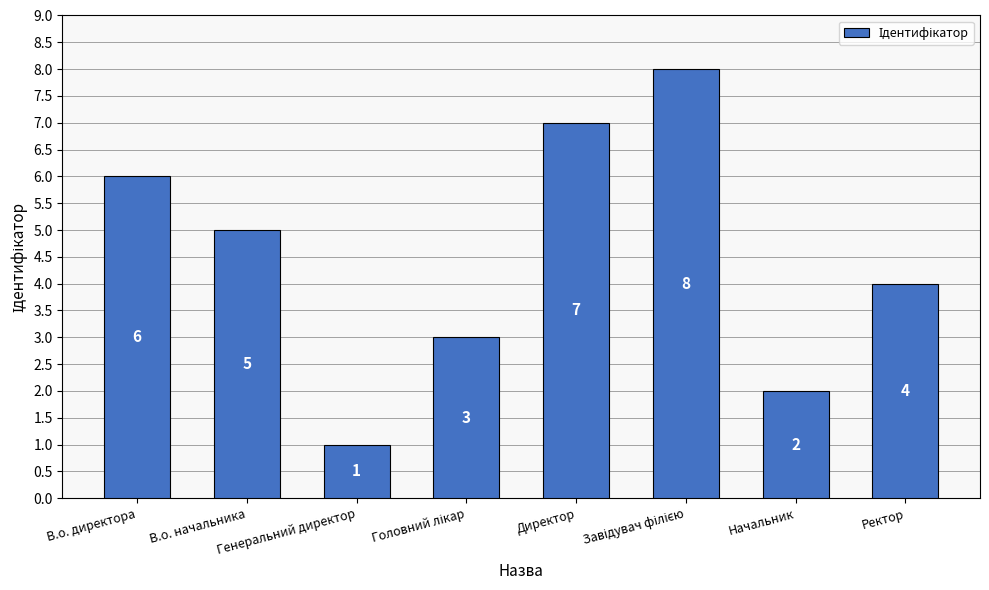

What is the difference between the maximum and minimum values?

7